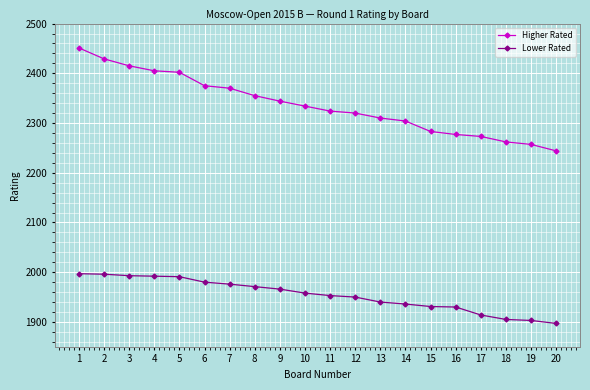

List the series in order of their peak value, lowest first.

Lower Rated, Higher Rated